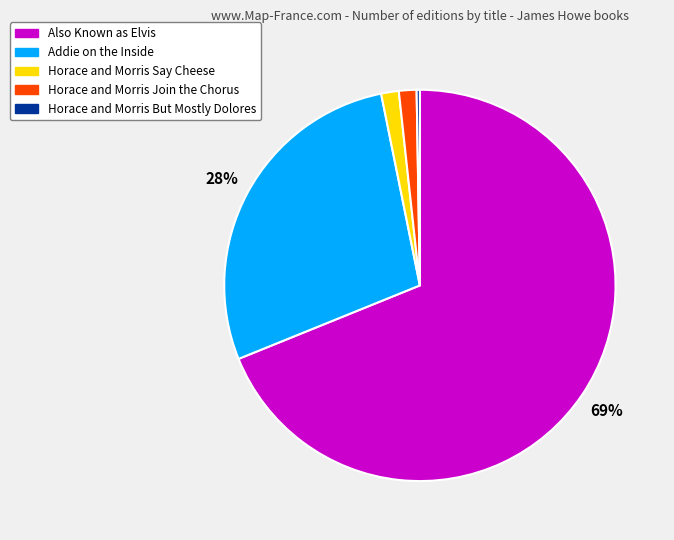

The Horace and Morris Say Cheese slice represents 1% of the pie. True or false?

True